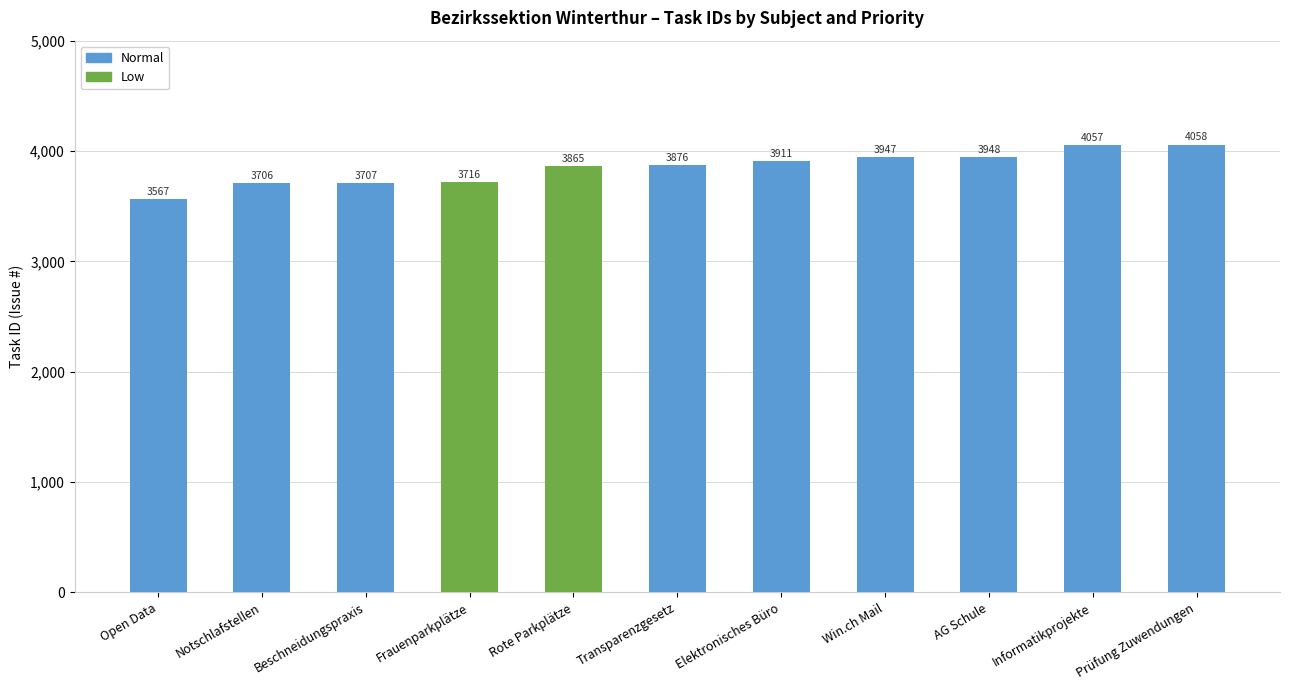

Between Beschneidungspraxis and Elektronisches Büro, which is larger?

Elektronisches Büro